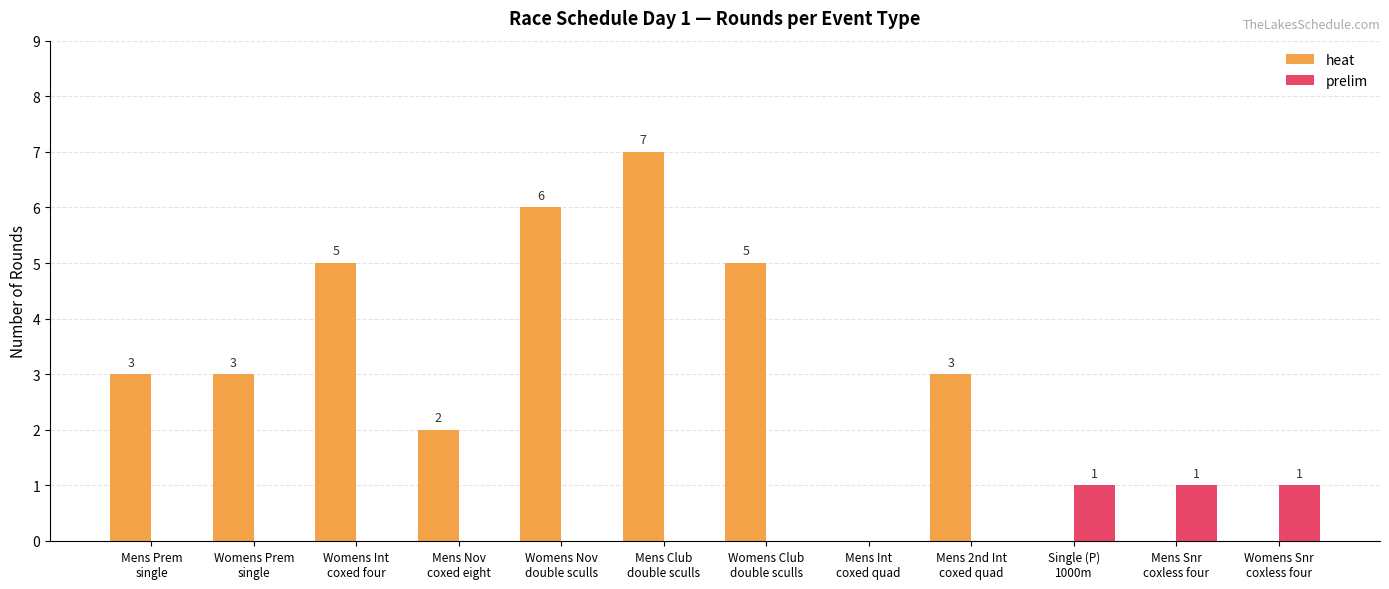

Reading right to left, transcribe all the data shown in this chart.

heat: 0	0	0	3	0	5	7	6	2	5	3	3
prelim: 1	1	1	0	0	0	0	0	0	0	0	0